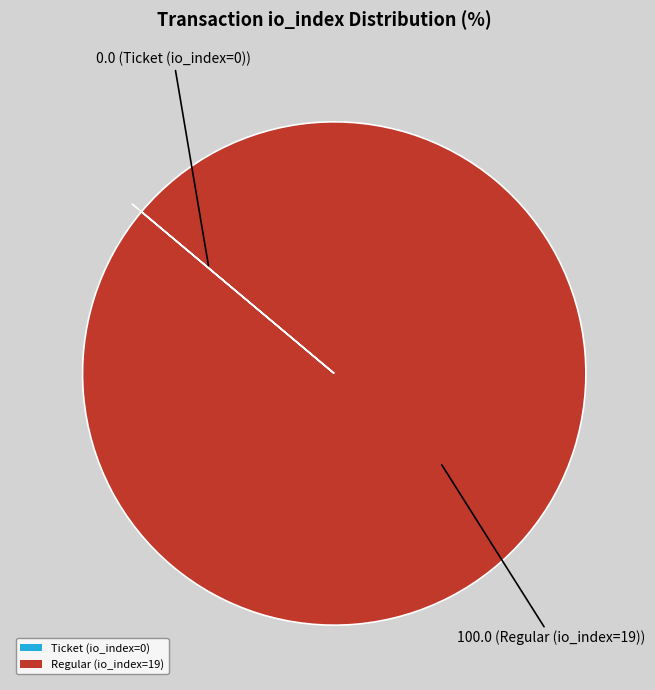

Which category has the biggest portion of the pie?

Regular (io_index=19)